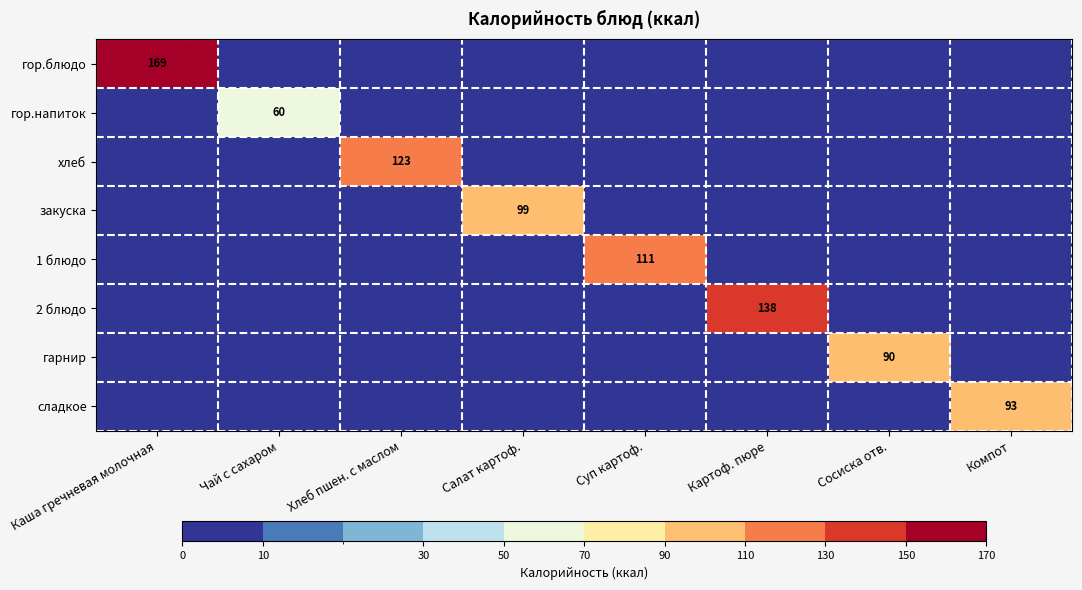

Which label corresponds to the largest value in the chart?

Каша гречневая молочная